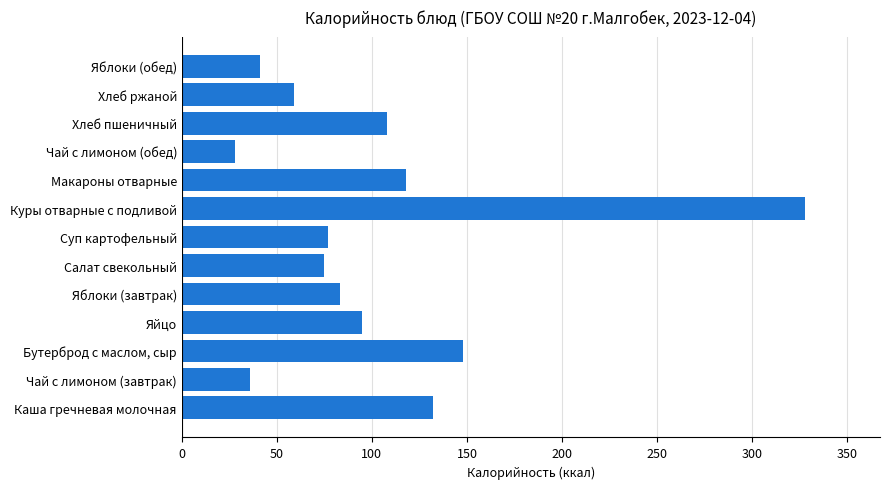

At which category does the chart reach its minimum across all series?

Чай с лимоном (обед)